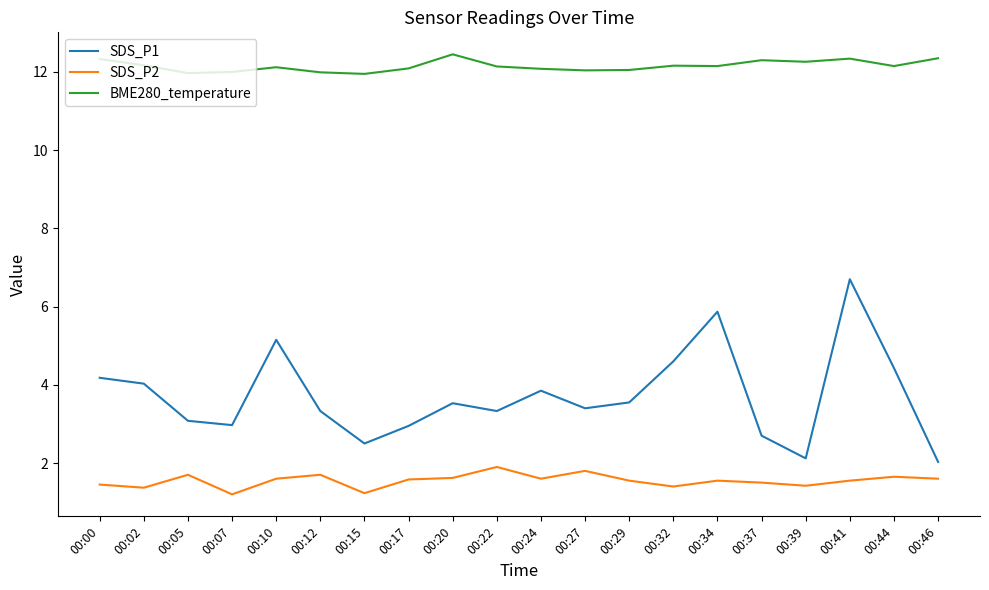

True or false: SDS_P2 has a value of 1.4 at 00:00.

True